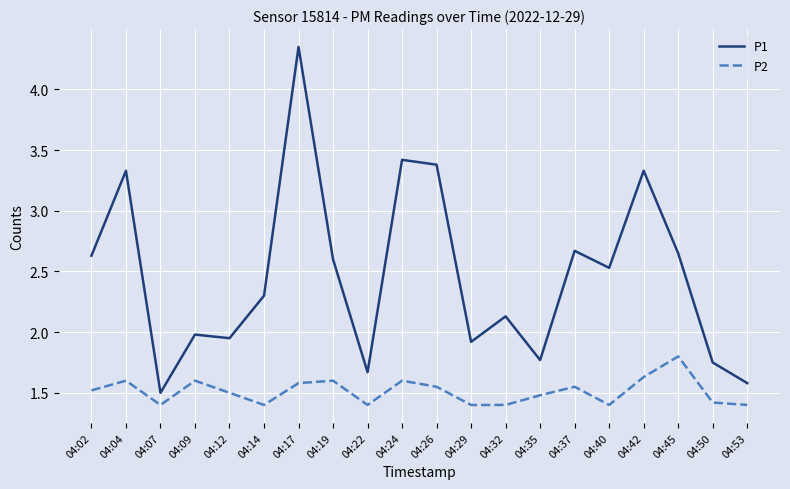

True or false: P2 and P1 cross at least once.

False